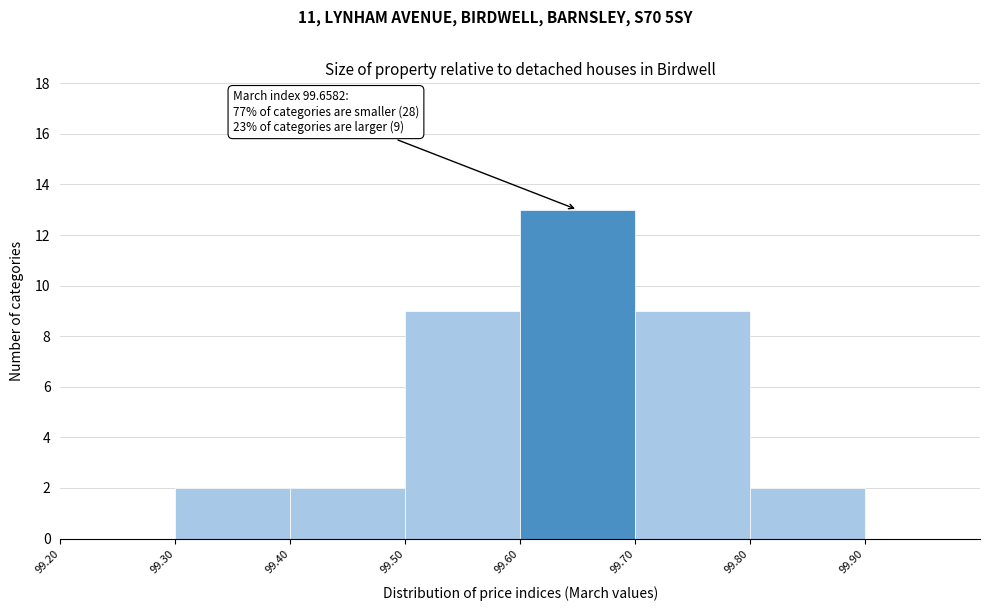

Which range on the x-axis has the tallest bar?

99.6 to 99.7